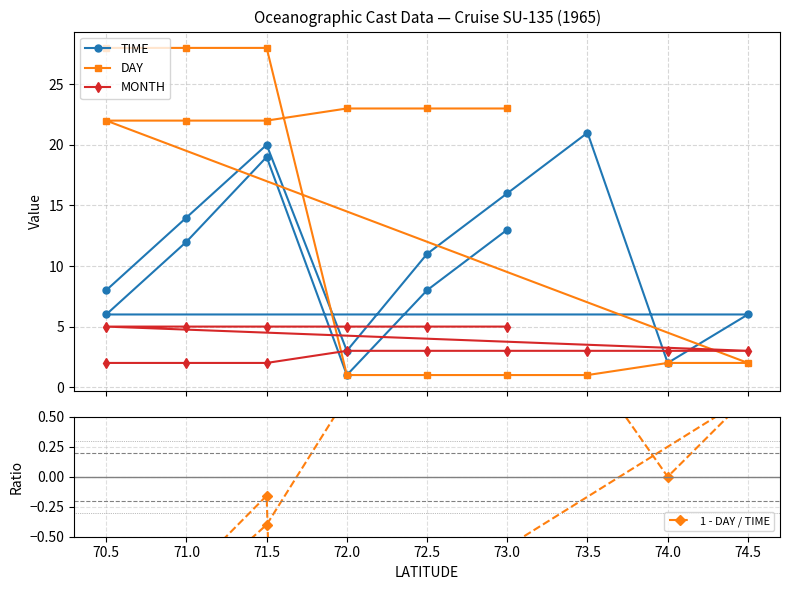

Does the chart have visible grid lines?

Yes